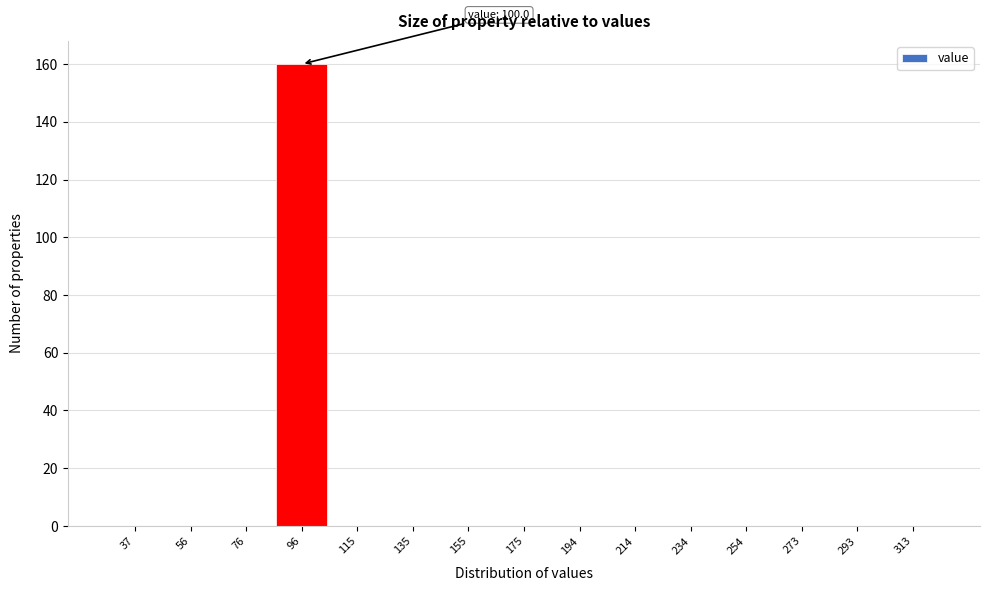

Reading left to right, list all the values displayed in this chart.

37=0	56=0	76=0	96=160	115=0	135=0	155=0	175=0	194=0	214=0	234=0	254=0	273=0	293=0	313=0